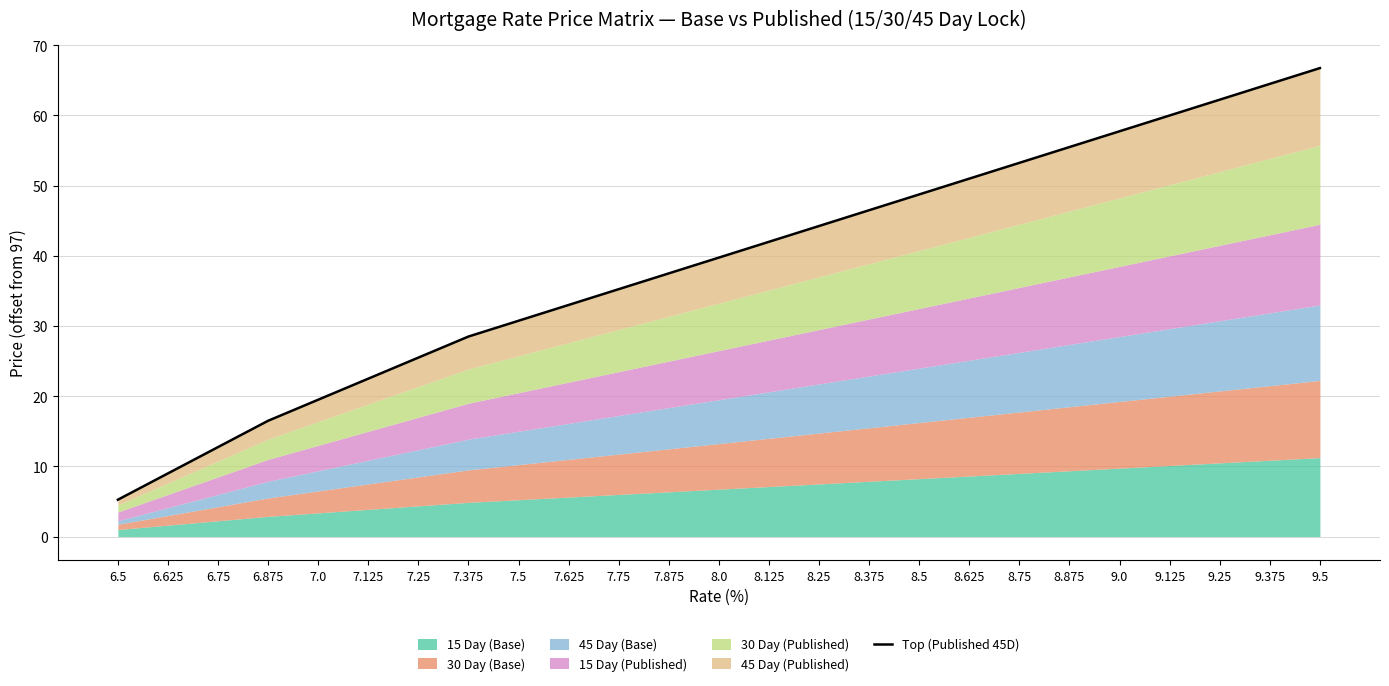

What is the average value?

38.7